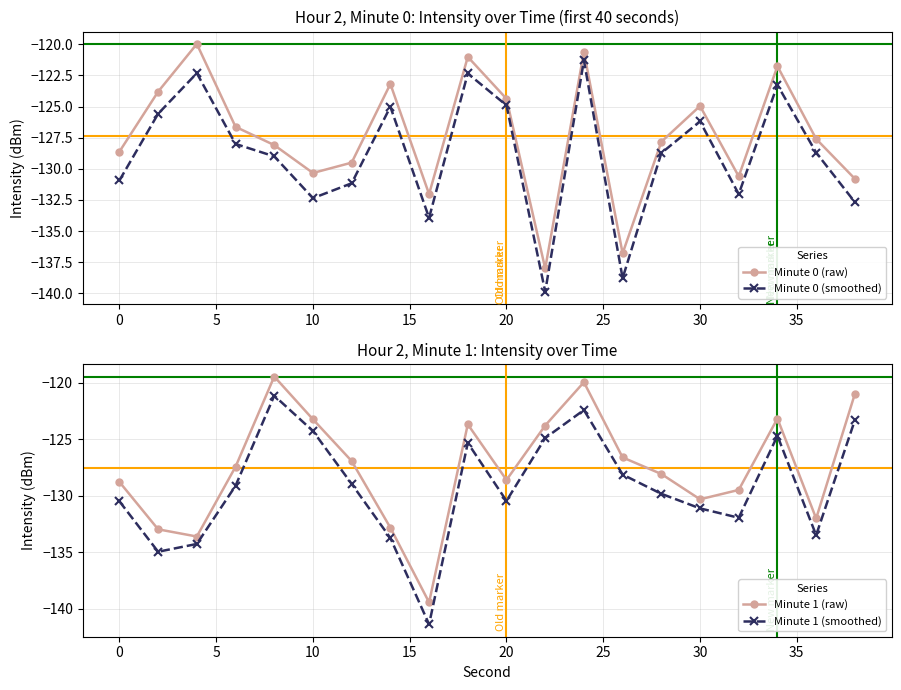

At 5, list the series in order from largest to smallest.

Minute 0 (raw), Minute 0 (smoothed), Minute 1 (raw), Minute 1 (smoothed)